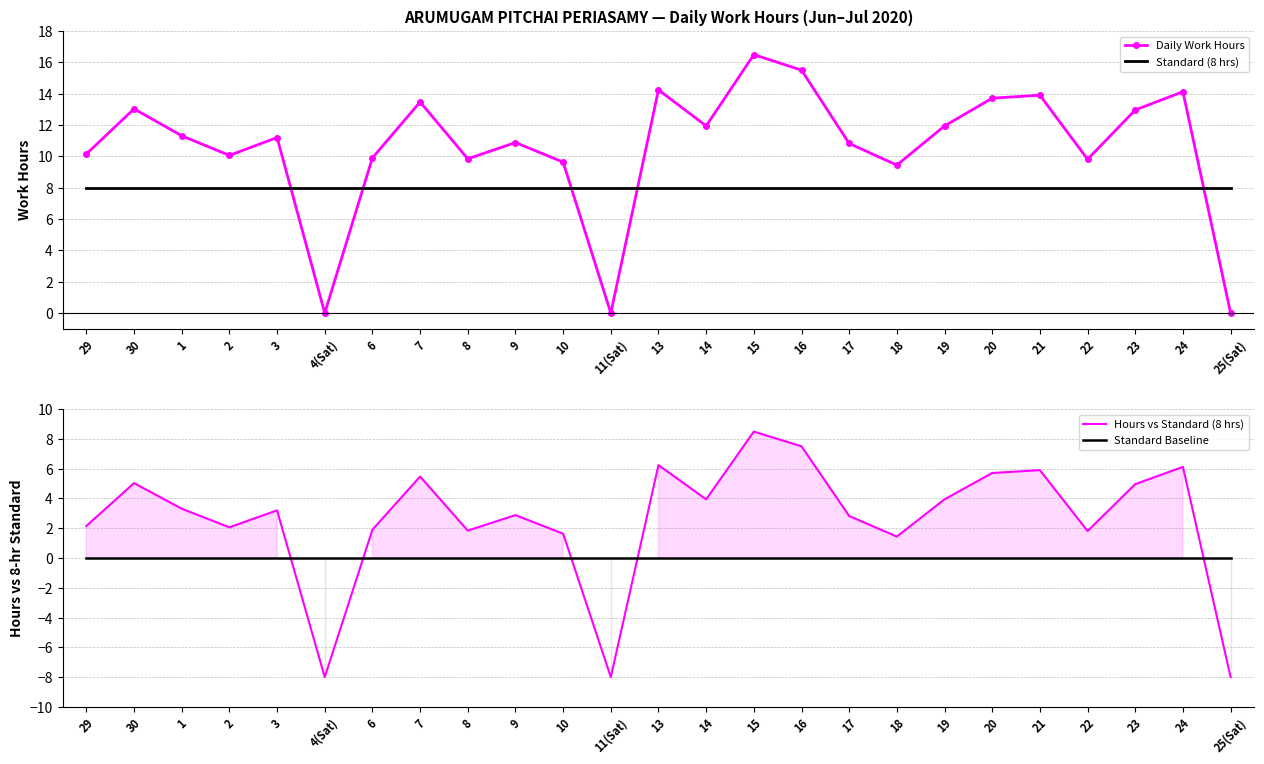

How many values in the Daily Work Hours series exceed 11?

13